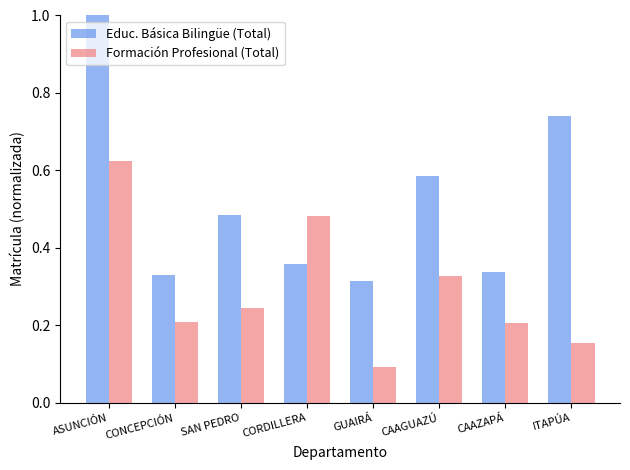

At ASUNCIÓN, list the series in order from largest to smallest.

Educ. Básica Bilingüe (Total), Formación Profesional (Total)